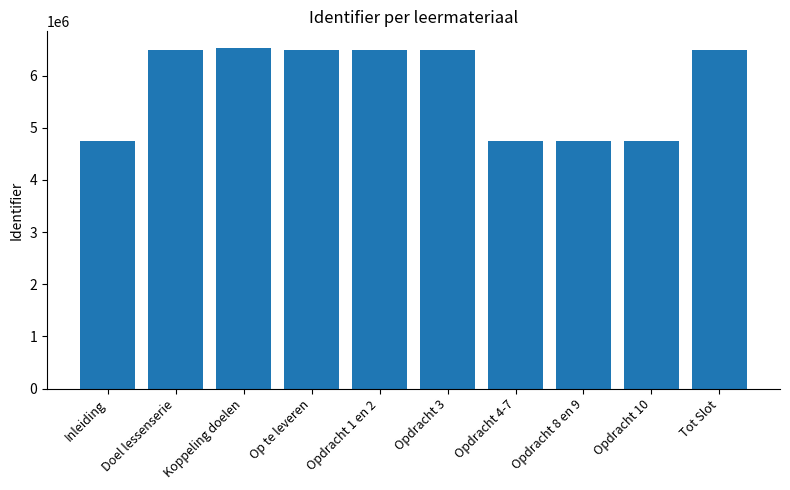

The chart shows a value of 4745926 at Opdracht 10. True or false?

True